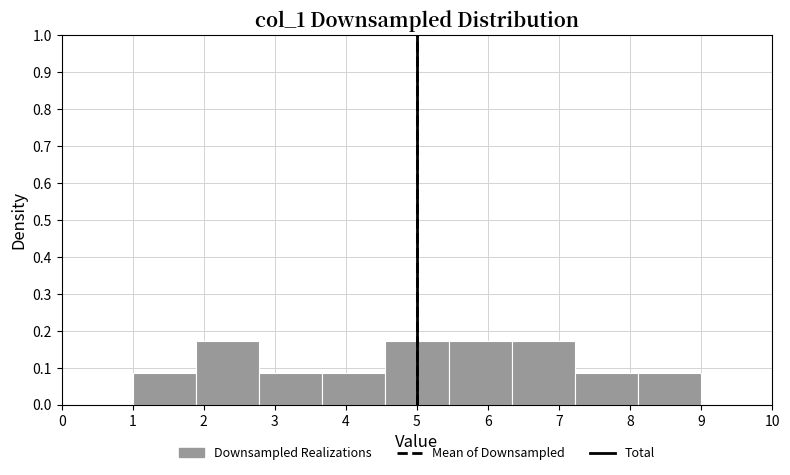

Reading left to right, list every bar in this chart as the range it spans on the x-axis followed by its height. Neither the bar edges nor the heights are printed on the chart, so give them approximately, as read against the axes.

1.0 to 1.9: 0.09
1.9 to 2.8: 0.17
2.8 to 3.7: 0.09
3.7 to 4.6: 0.09
4.6 to 5.4: 0.17
5.4 to 6.3: 0.17
6.3 to 7.2: 0.17
7.2 to 8.1: 0.09
8.1 to 9.0: 0.09